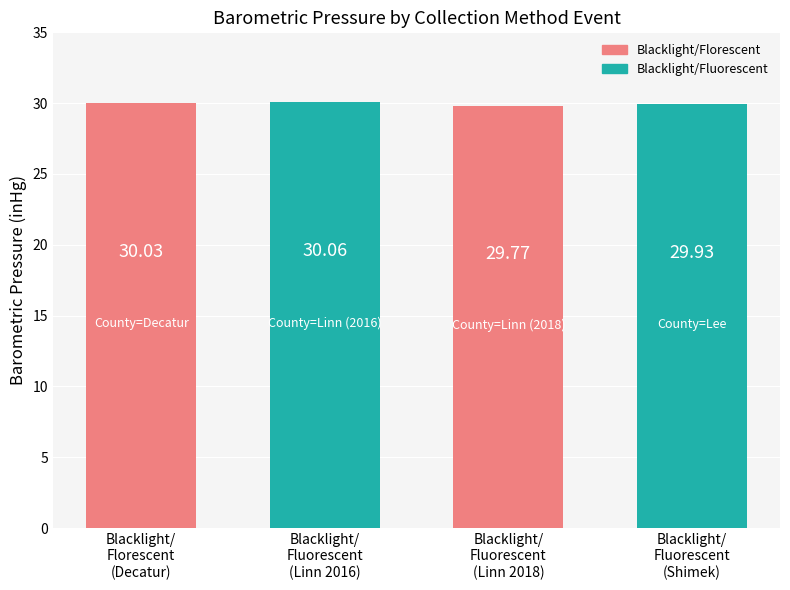

What is the label of the 4th bar from the right?

Blacklight/
Florescent
(Decatur)